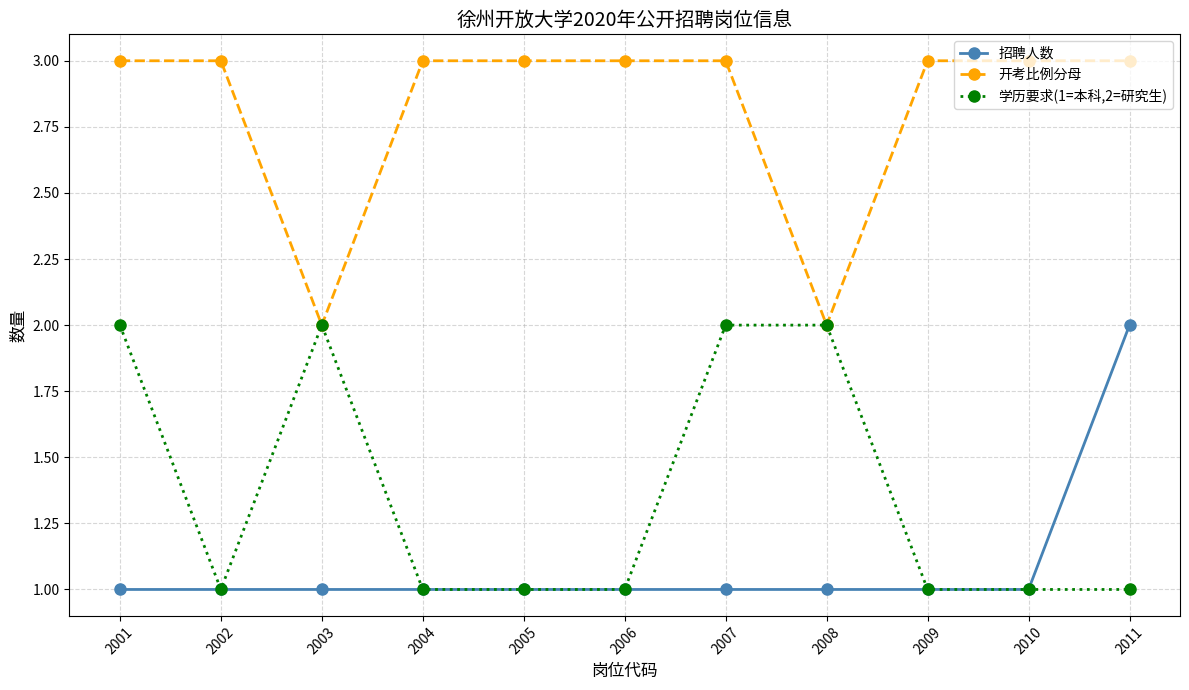

True or false: 招聘人数 and 开考比例分母 cross at least once.

False